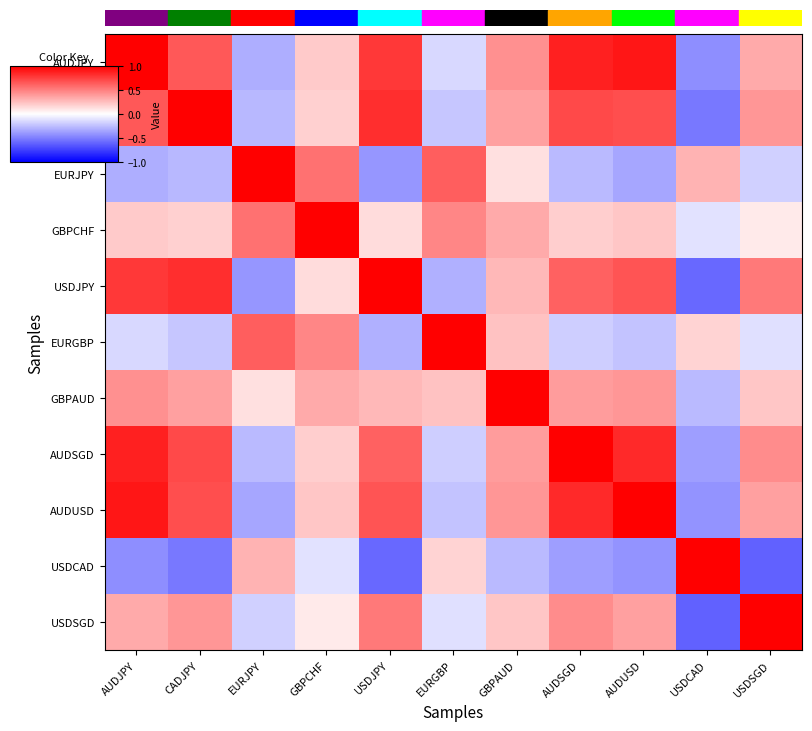

Which category has the highest value across all series?

AUDJPY